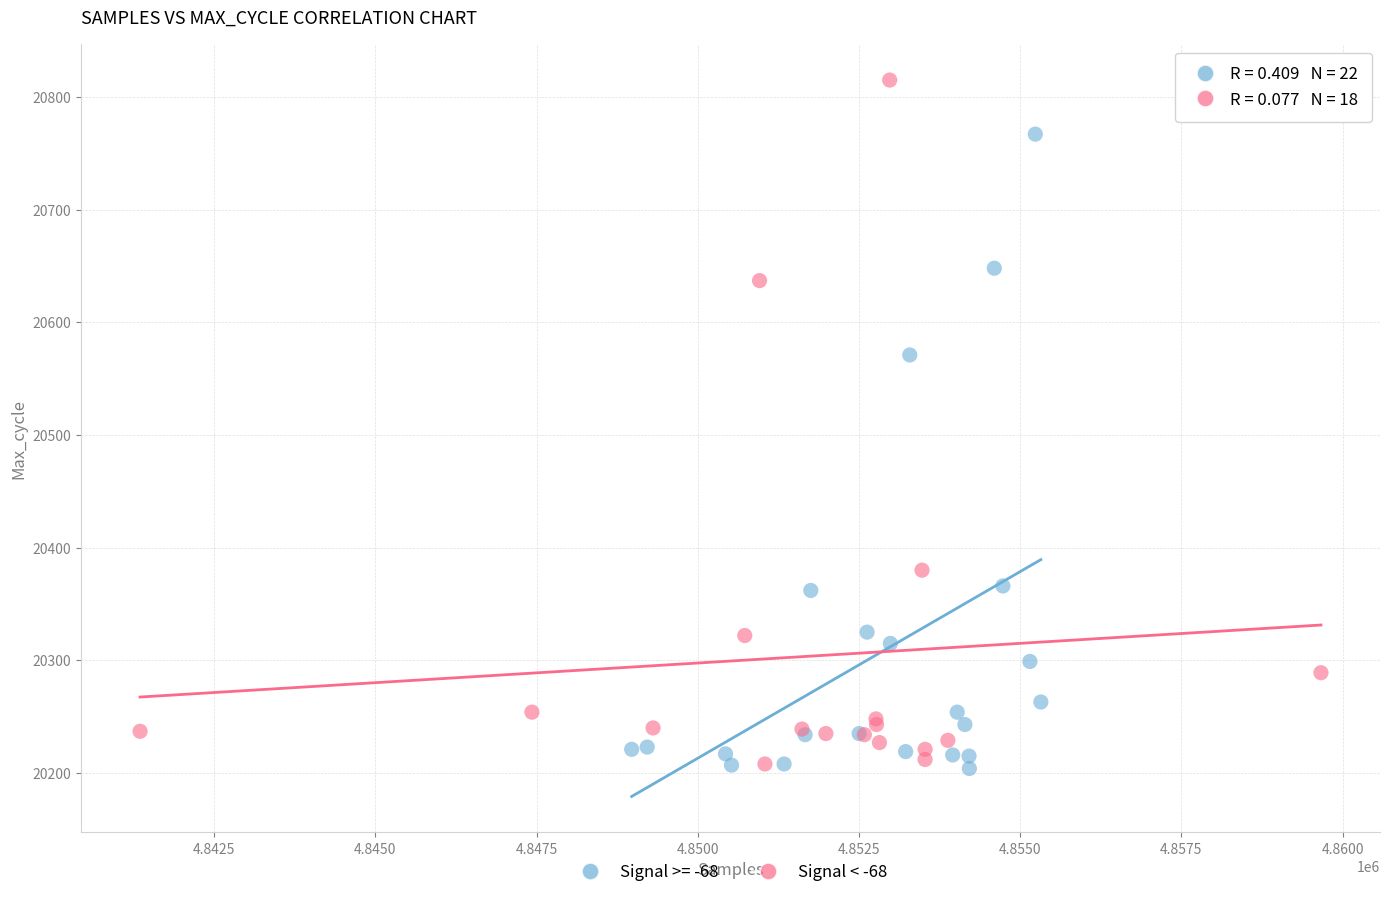

Which series has the largest Y range (max minus min)?

Signal < -68